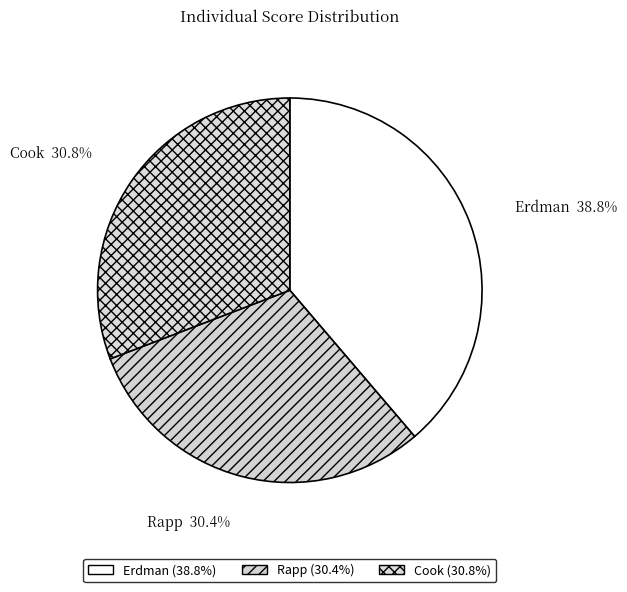

Is it true that Erdman is 45% of the pie?

False